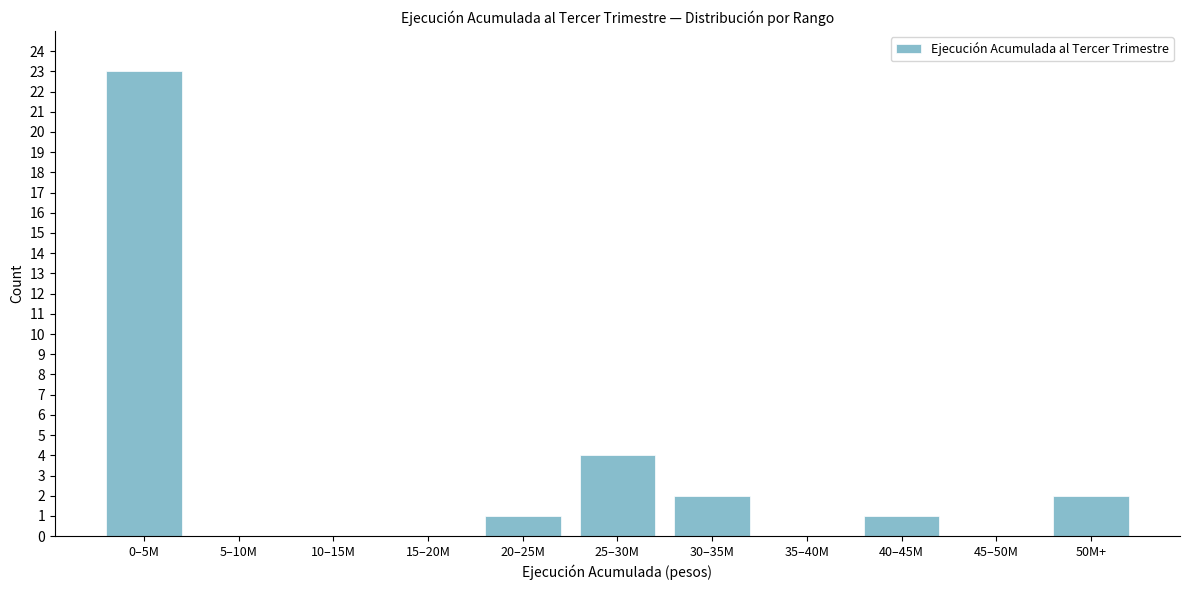

Reading right to left, transcribe all the data shown in this chart.

50M+=2	45–50M=0	40–45M=1	35–40M=0	30–35M=2	25–30M=4	20–25M=1	15–20M=0	10–15M=0	5–10M=0	0–5M=23